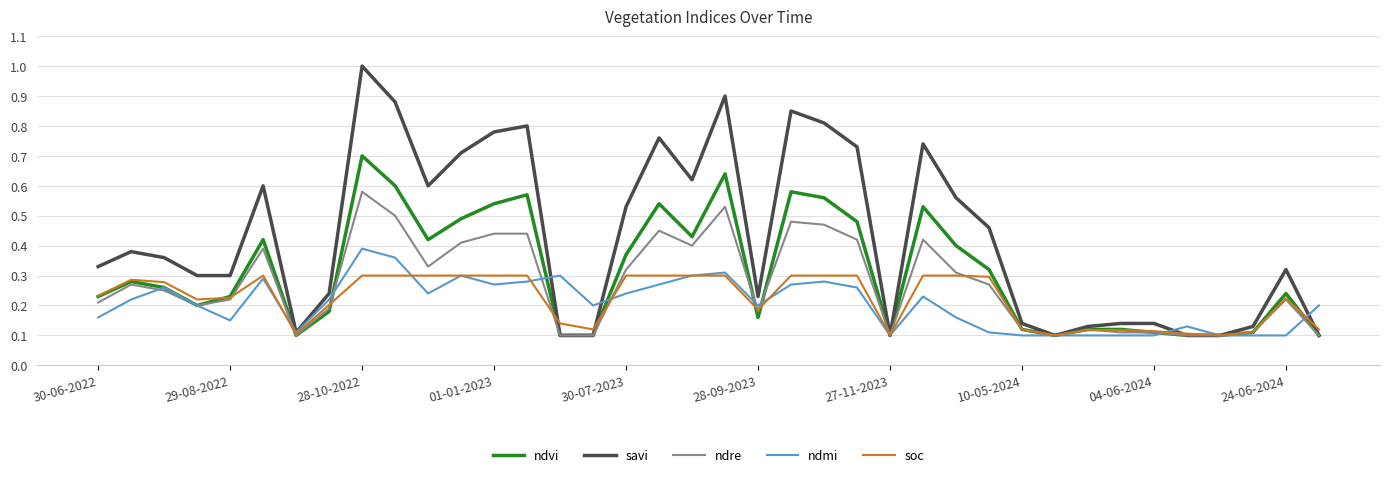

Which series has the widest spread of values?

savi